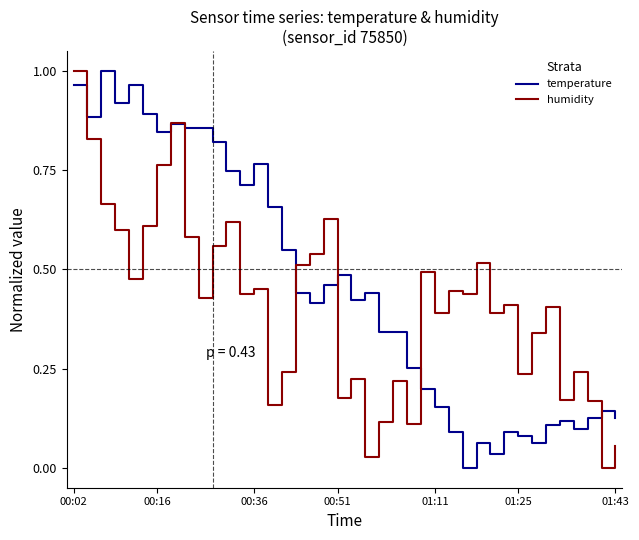

List the series in order of their overall mean, highest first.

temperature, humidity